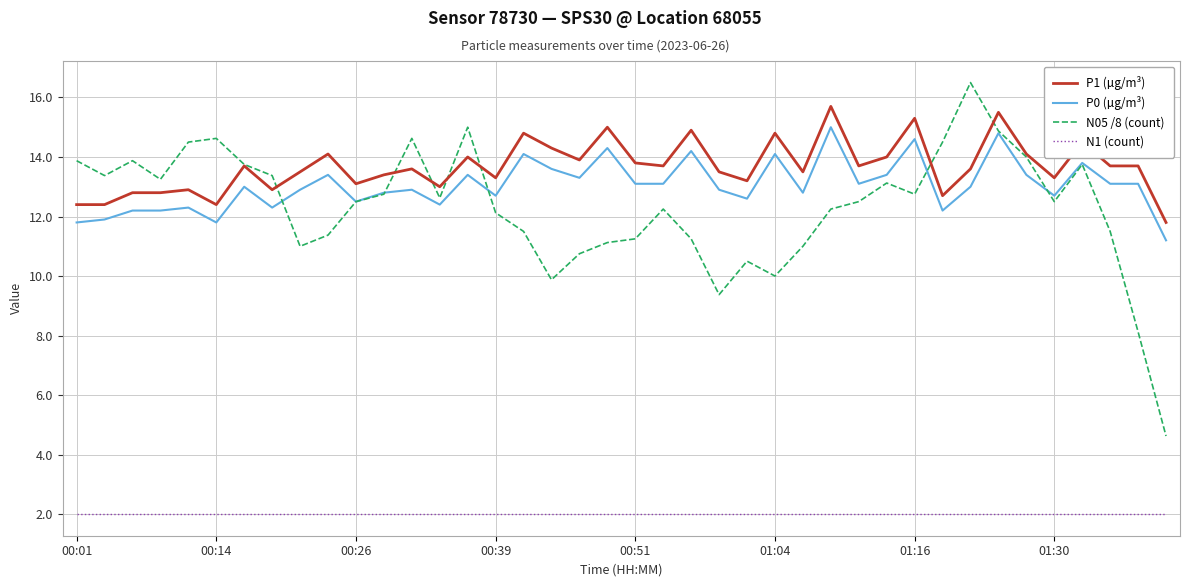

True or false: N1 (count) and P1 (µg/m³) cross at least once.

False